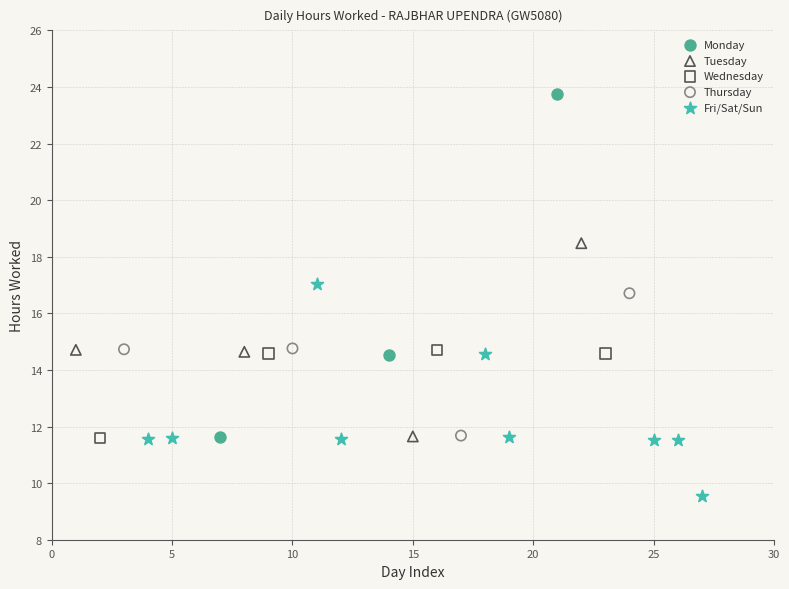

Which series contains the lowest Y value?

Fri/Sat/Sun